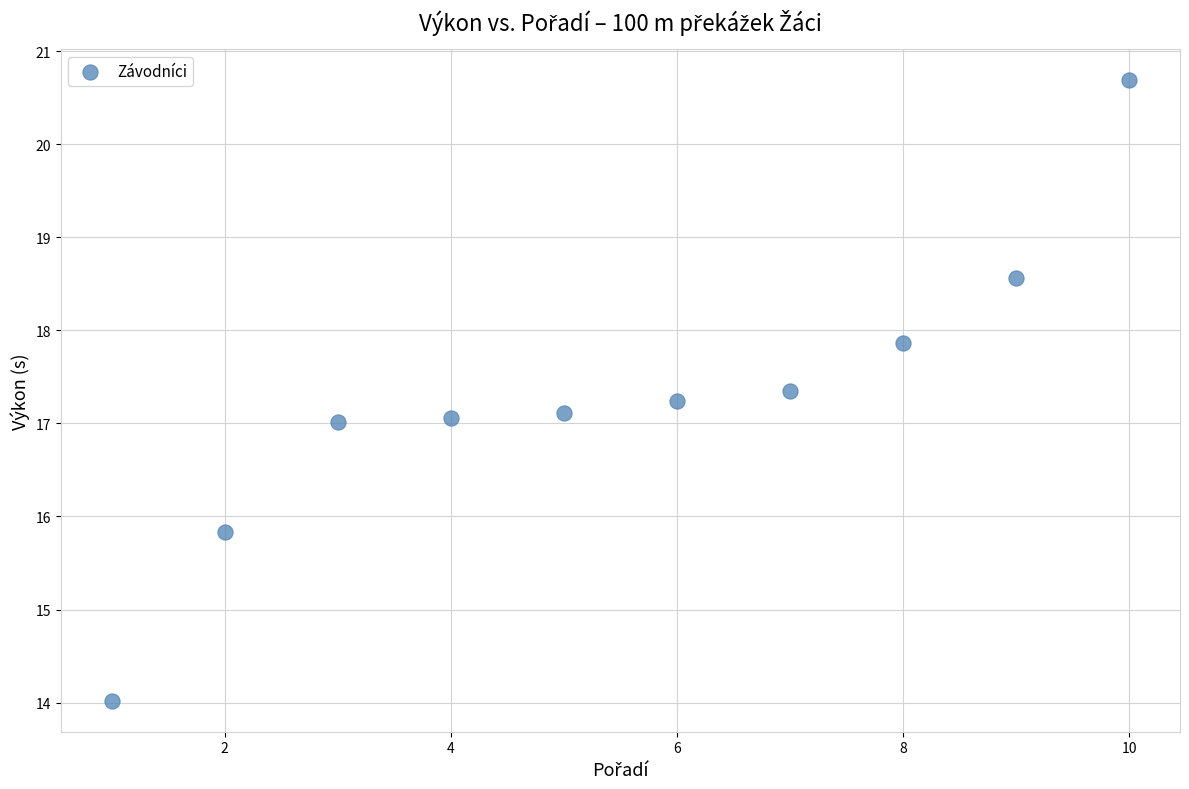

What is the average Y value?

17.3